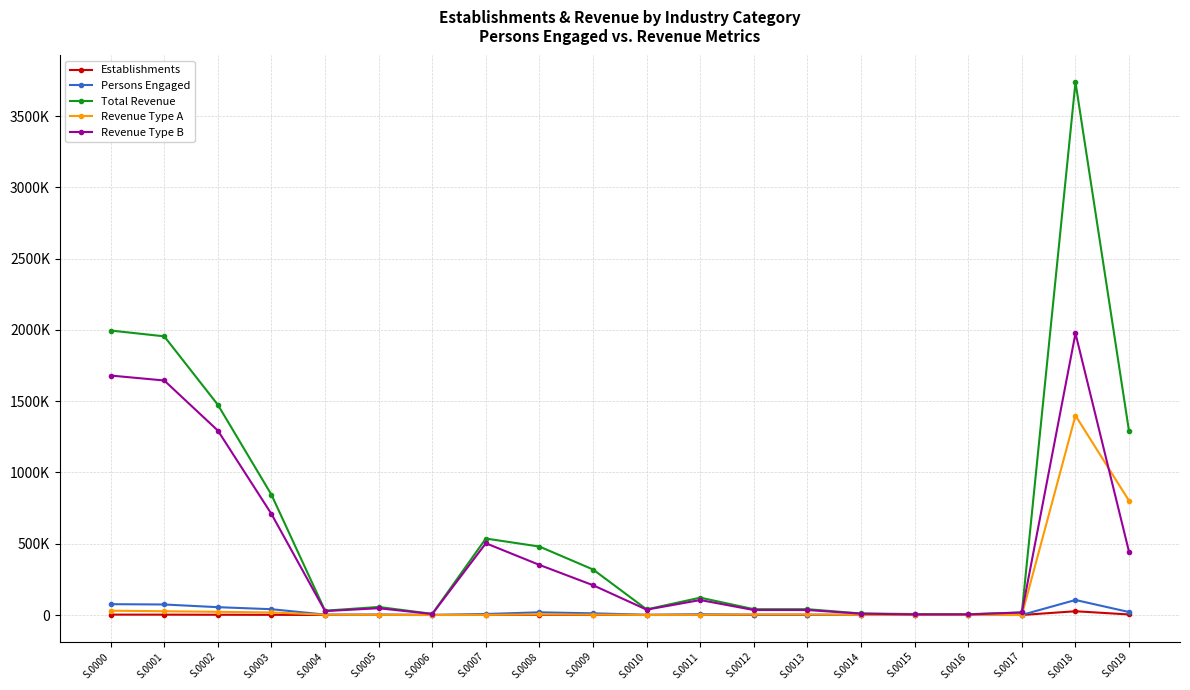

What are all the series names shown in the legend?

Establishments, Persons Engaged, Total Revenue, Revenue Type A, Revenue Type B